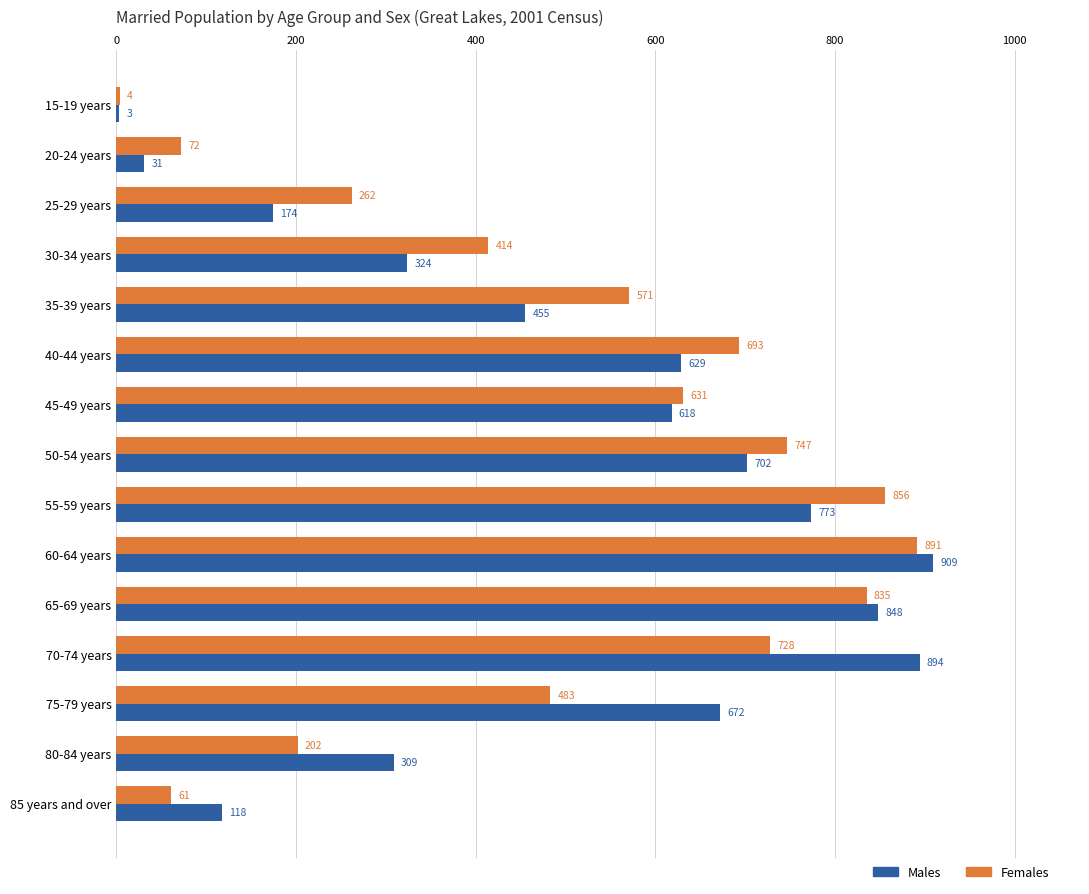

Where is Females nearest to the value 447?

30-34 years